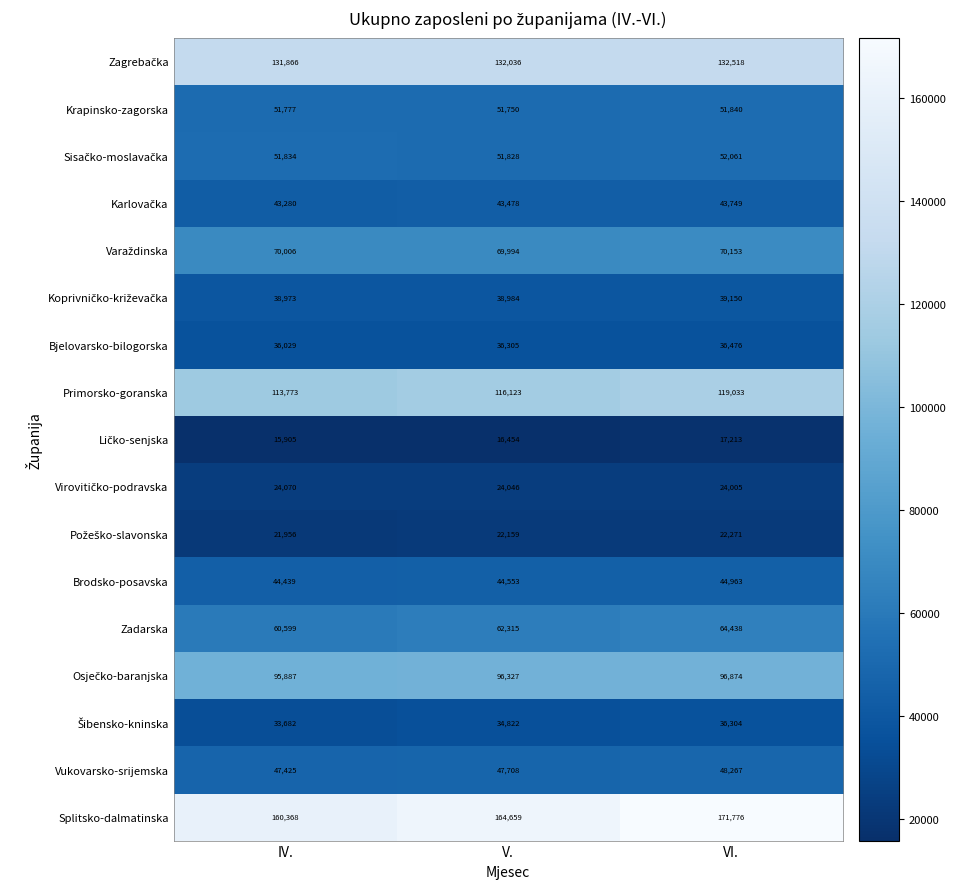

Where is Brodsko-posavska nearest to the value 44701?

V.